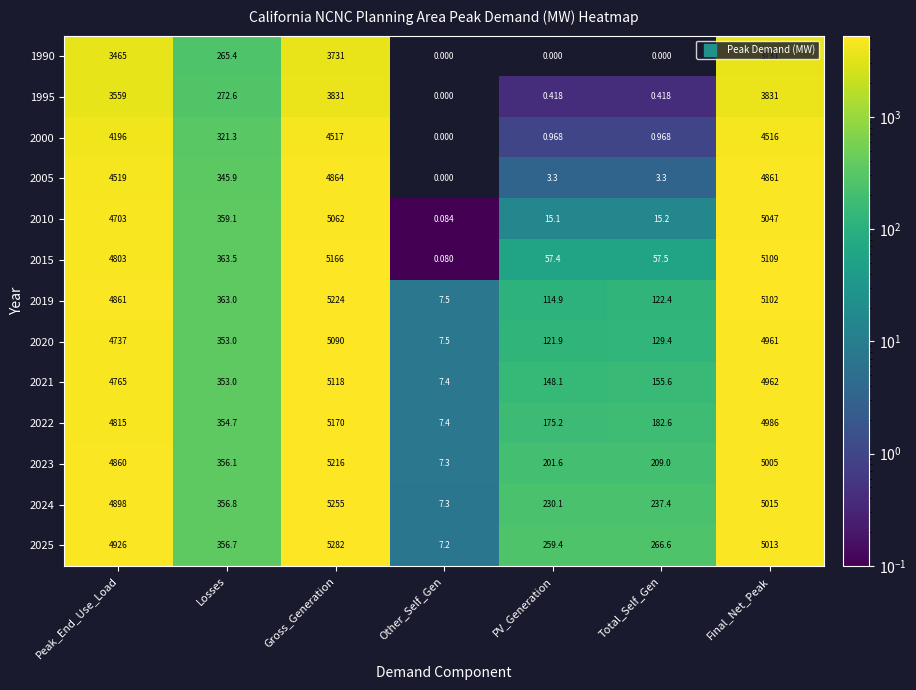

Is the value of 2021 at Gross_Generation greater than the value of 2019 at Losses?

Yes